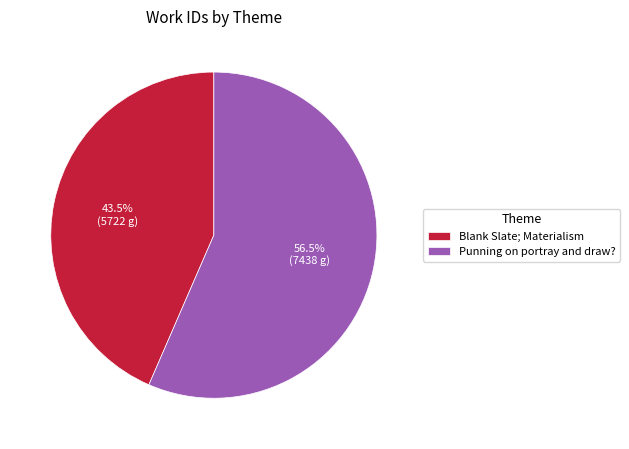

Which category has the biggest portion of the pie?

Punning on portray and draw?